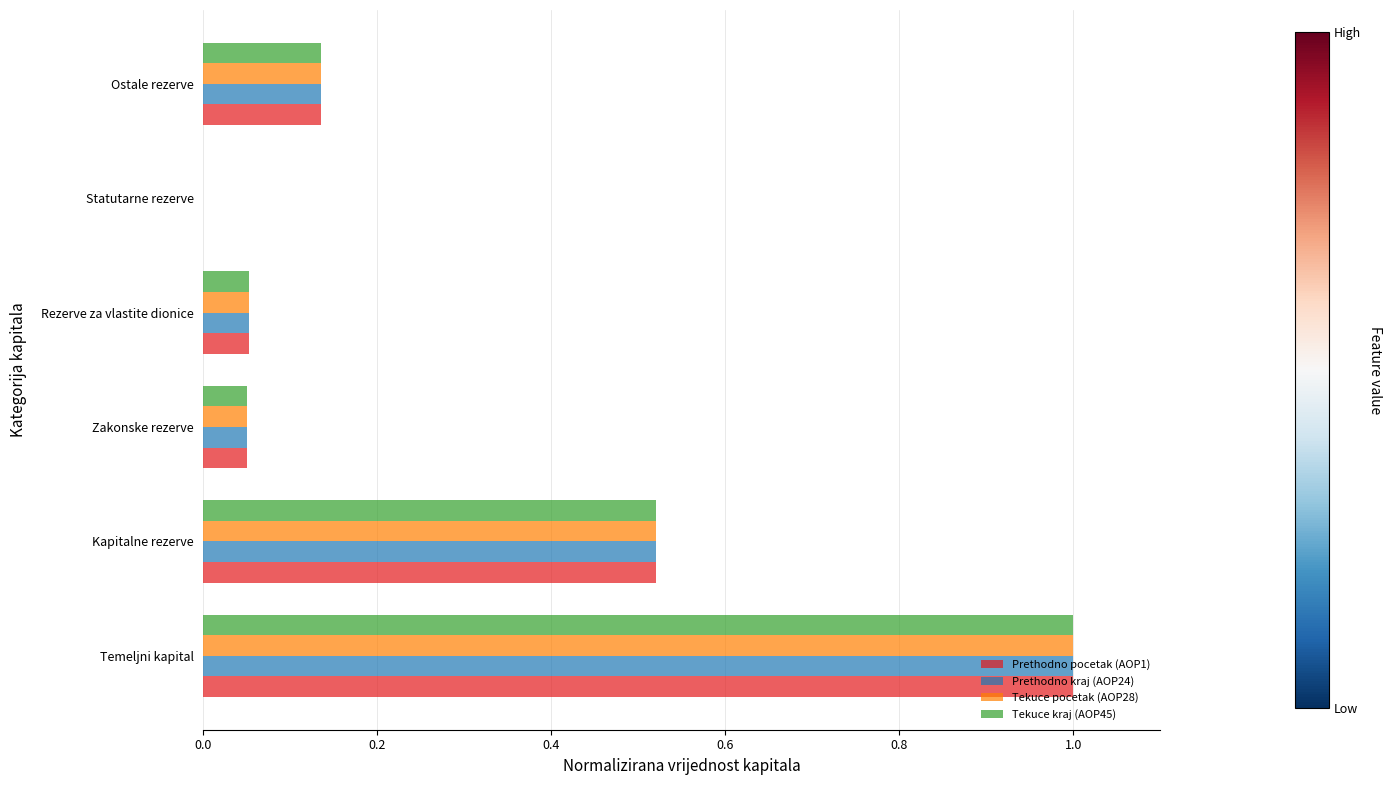

Is the value of Prethodno kraj (AOP24) at Statutarne rezerve greater than the value of Prethodno pocetak (AOP1) at Temeljni kapital?

No